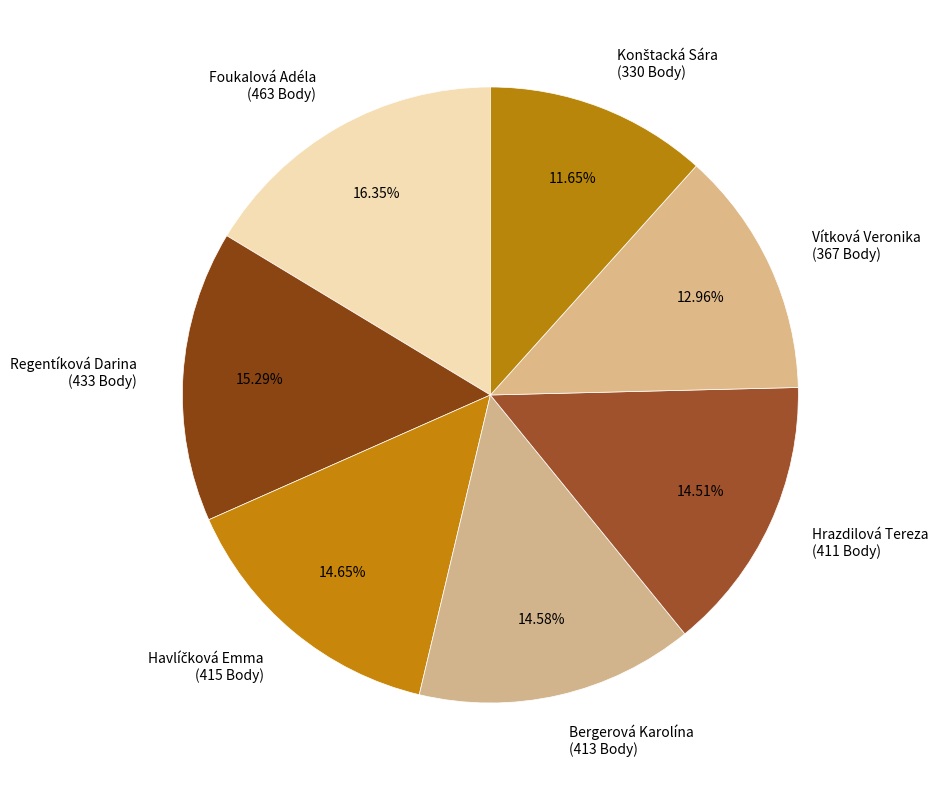

Does Foukalová Adéla account for over 50% of the chart?

No